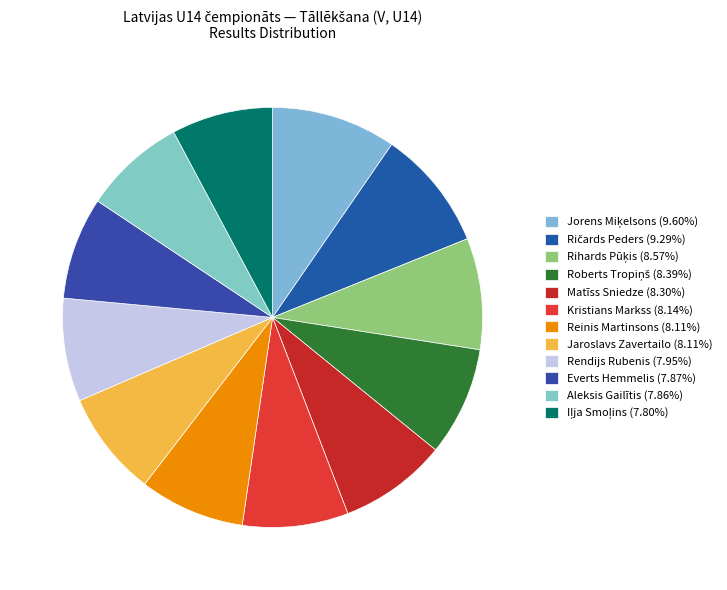

Is the sum of Rihards Pūķis and Ričards Peders greater than half?

No